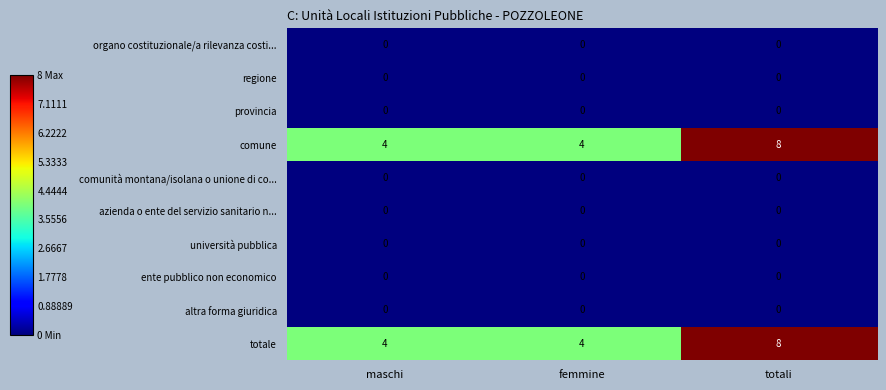

What is the difference between the highest and lowest values at maschi?

4